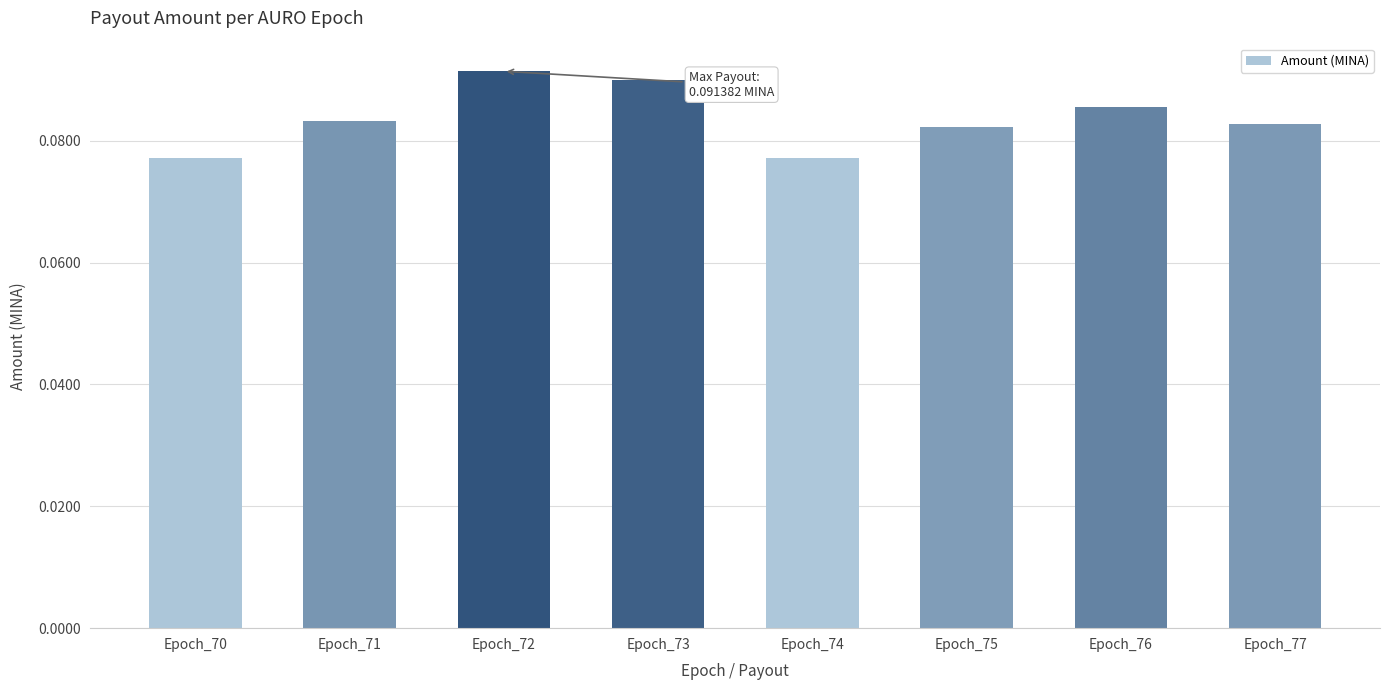

Is it true that the value at Epoch_73 is 0.0?

False